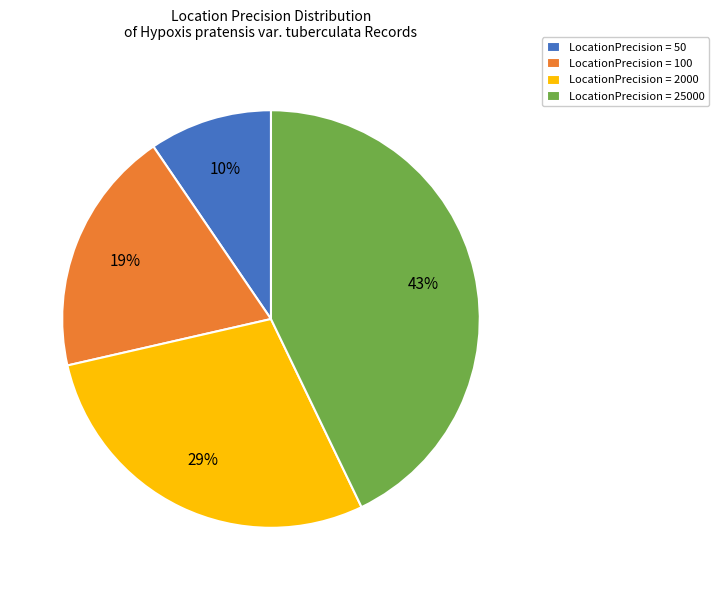

To the nearest percent, what is the difference between the largest and smallest slice percentages?

33%